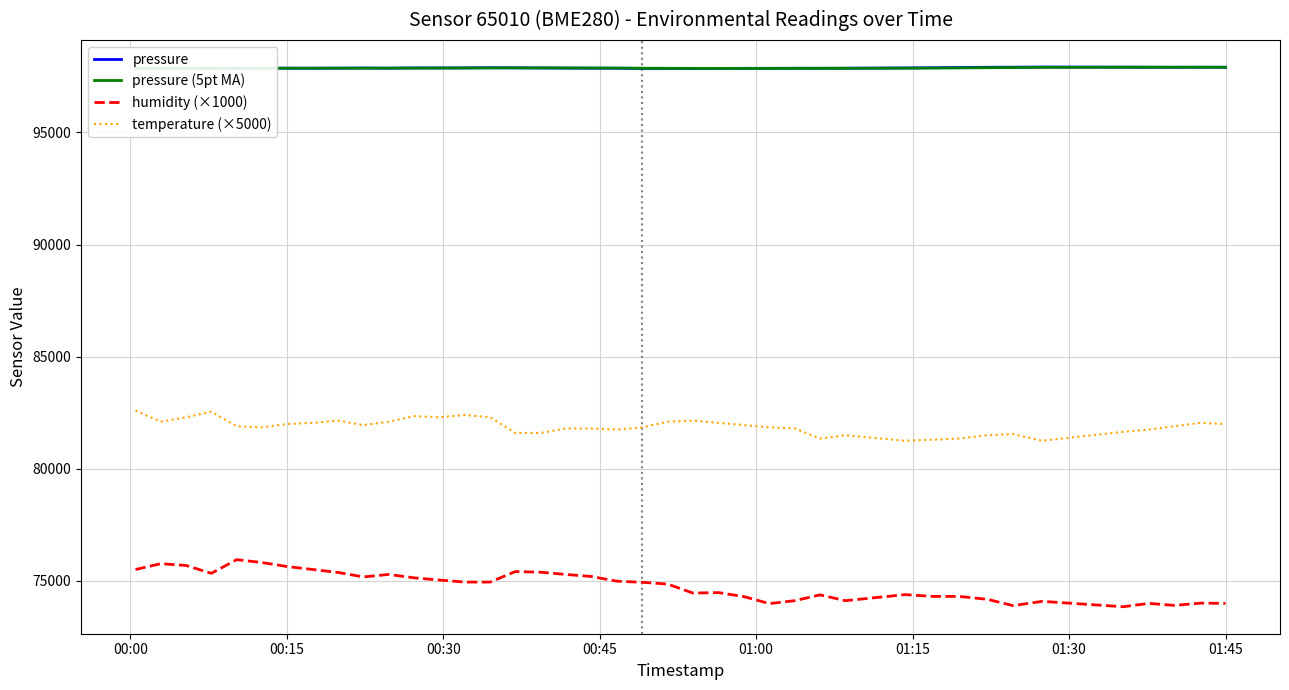

True or false: humidity (×1000) and pressure cross at least once.

False